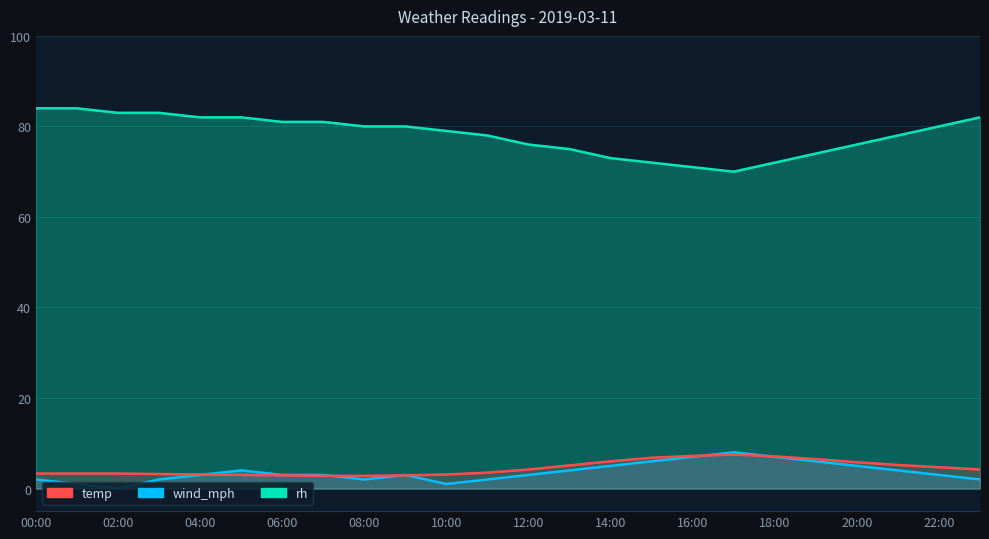

After their last crossing, which series has the higher values: temp or wind_mph?

temp